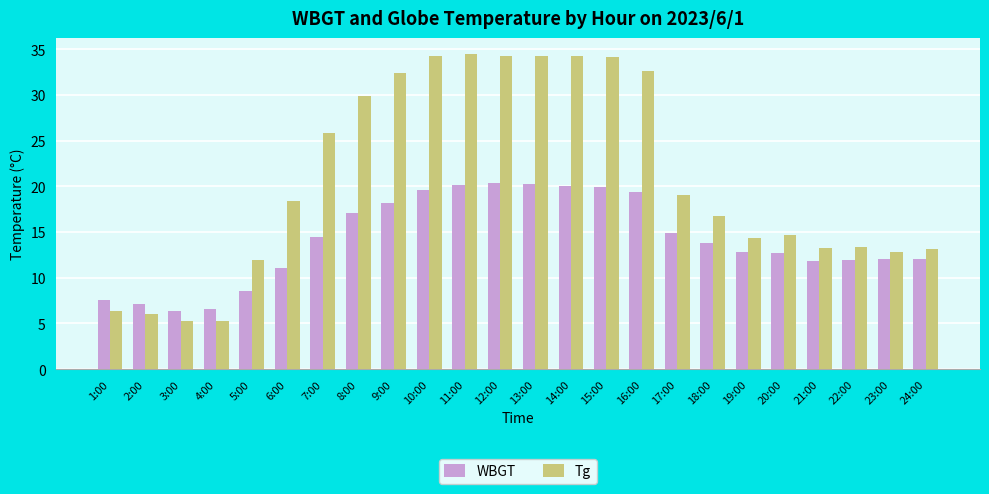

At which label does WBGT first exceed 13?

7:00